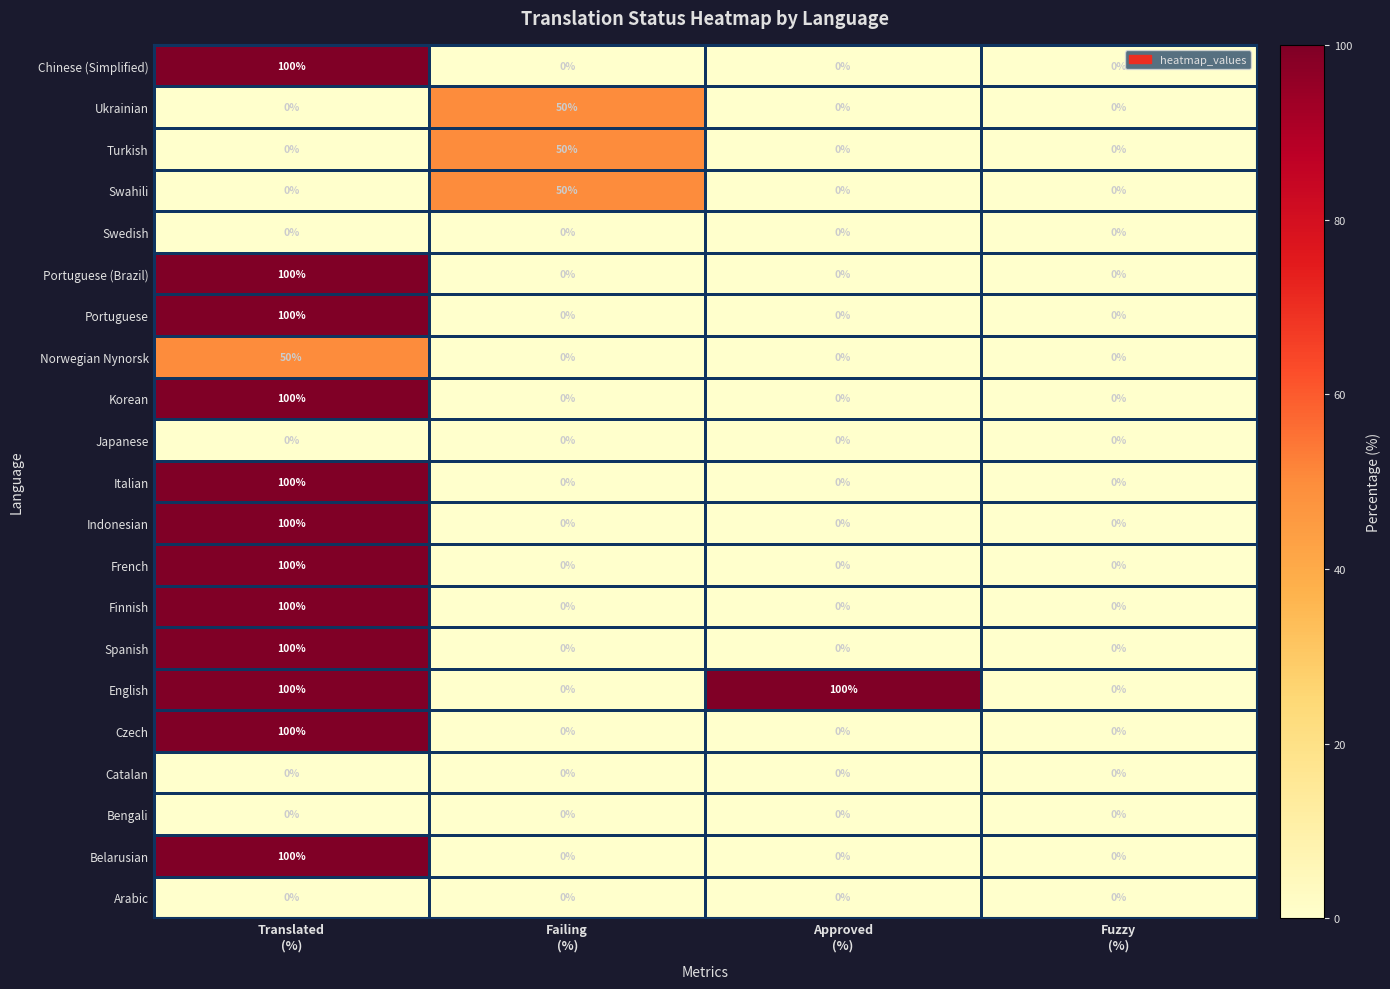

What is the difference between the maximum and minimum values in the Chinese (Simplified) series?

100